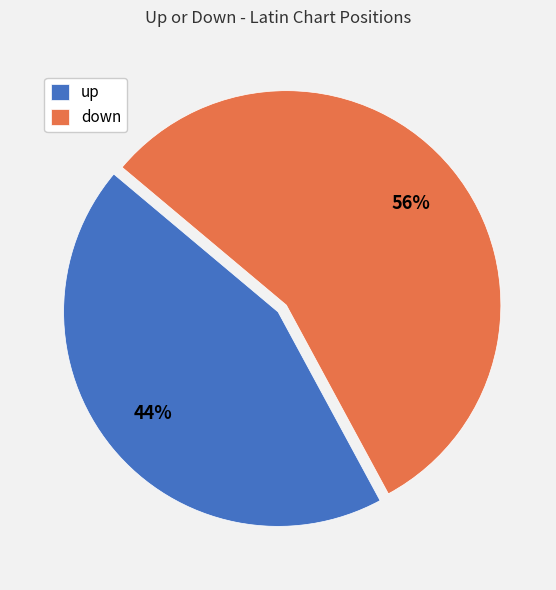

To the nearest percent, what is the difference between the down and up slice percentages?

12%